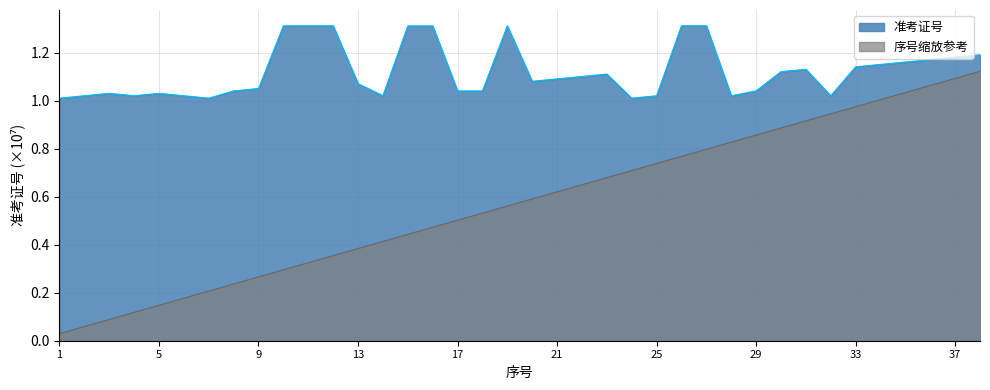

How many lines are shown in the chart?

2